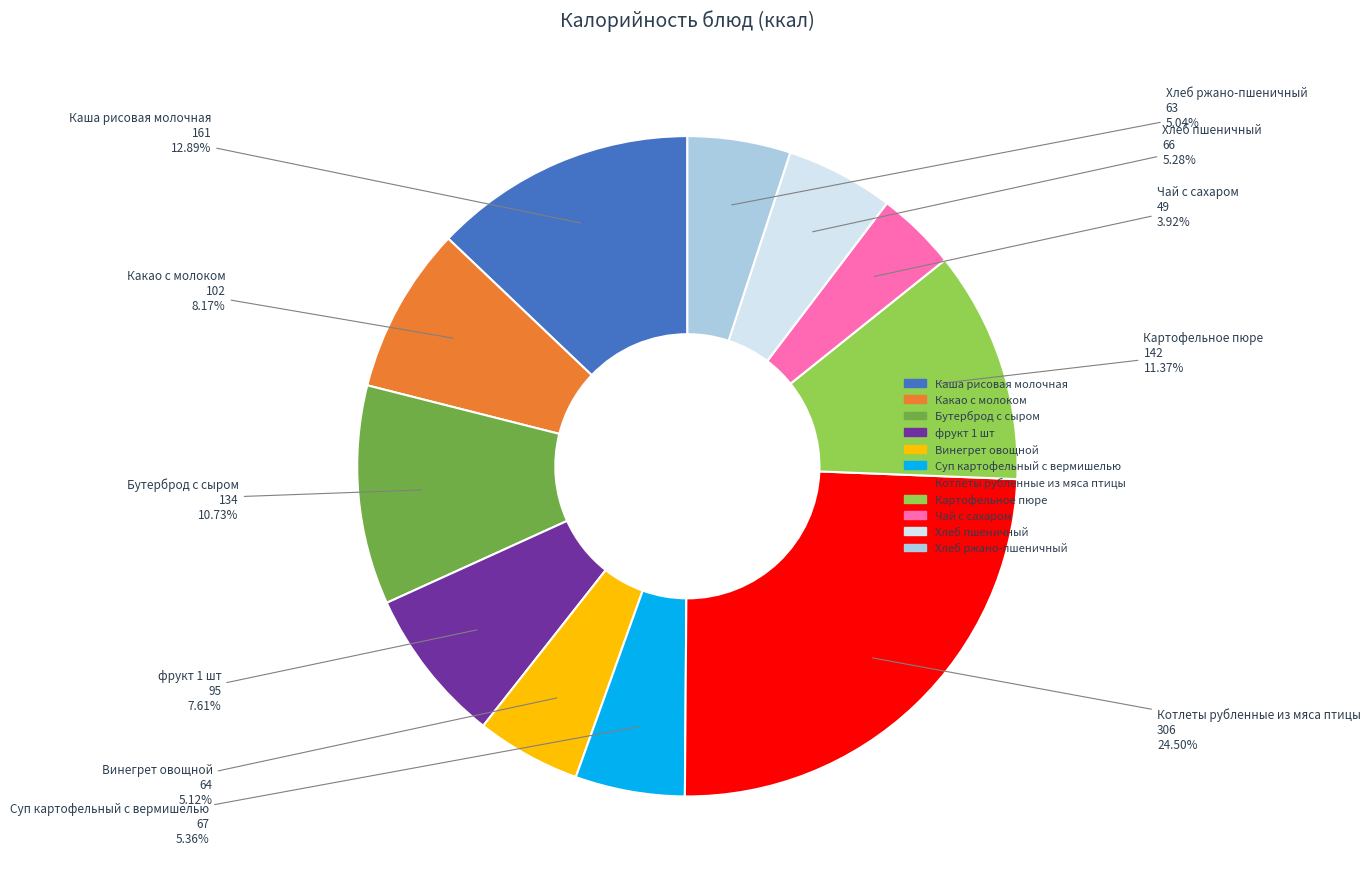

Do Картофельное пюре and Каша рисовая молочная together represent more than half of the pie?

No